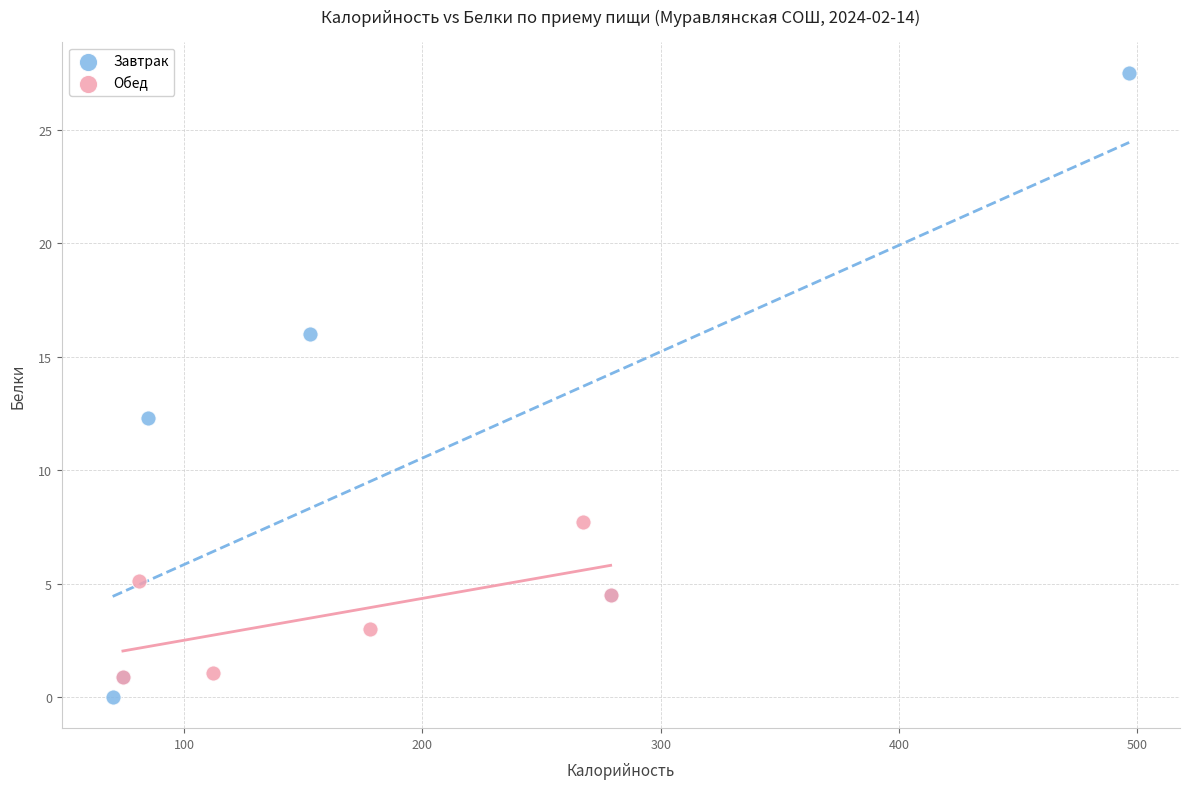

Which series has the widest spread of Y values?

Завтрак